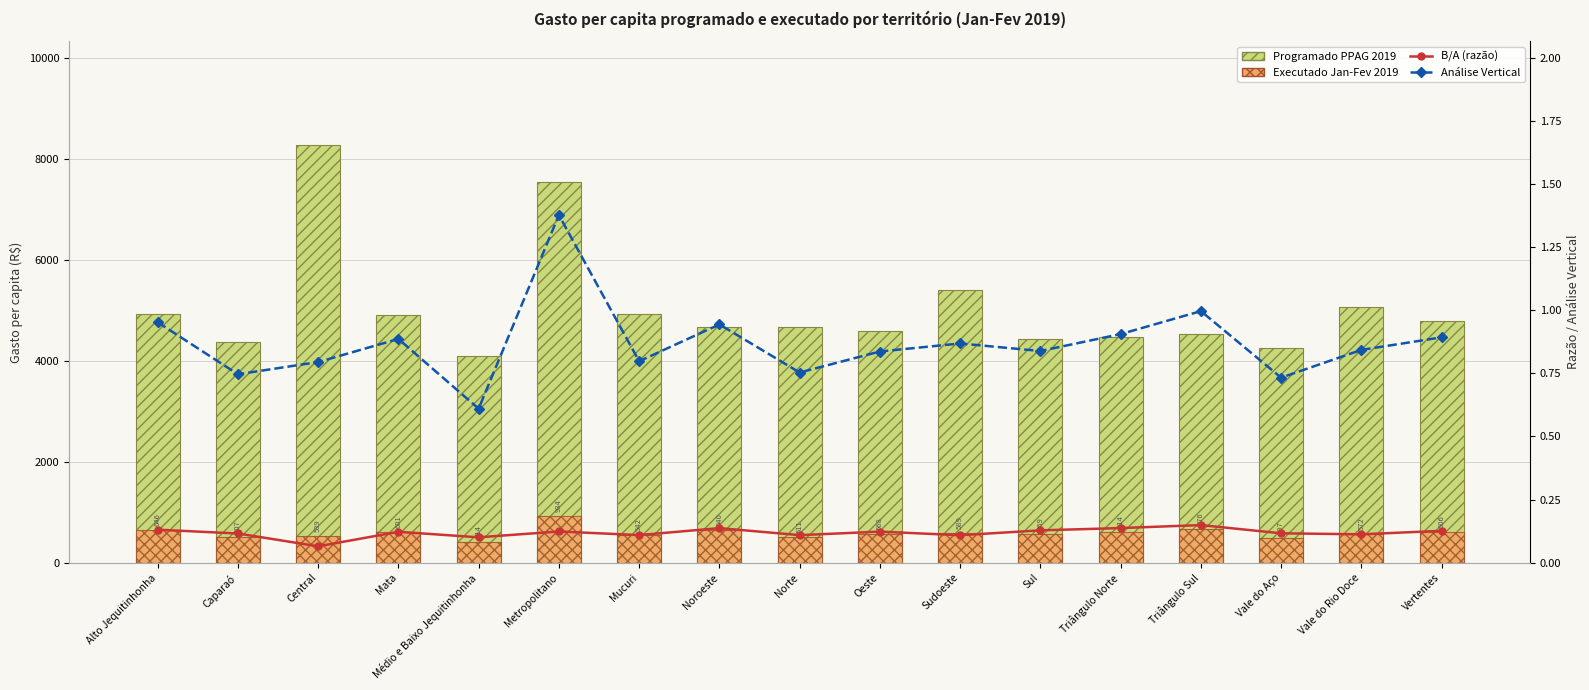

The B/A (razão) series shows 0.0 at Sul. True or false?

False